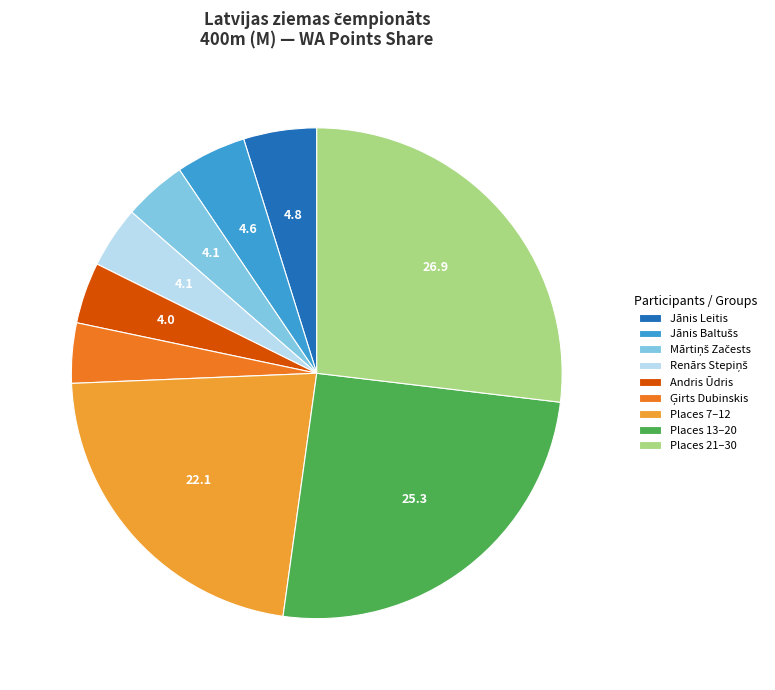

Between Andris Ūdris and Places 13–20, which is larger?

Places 13–20